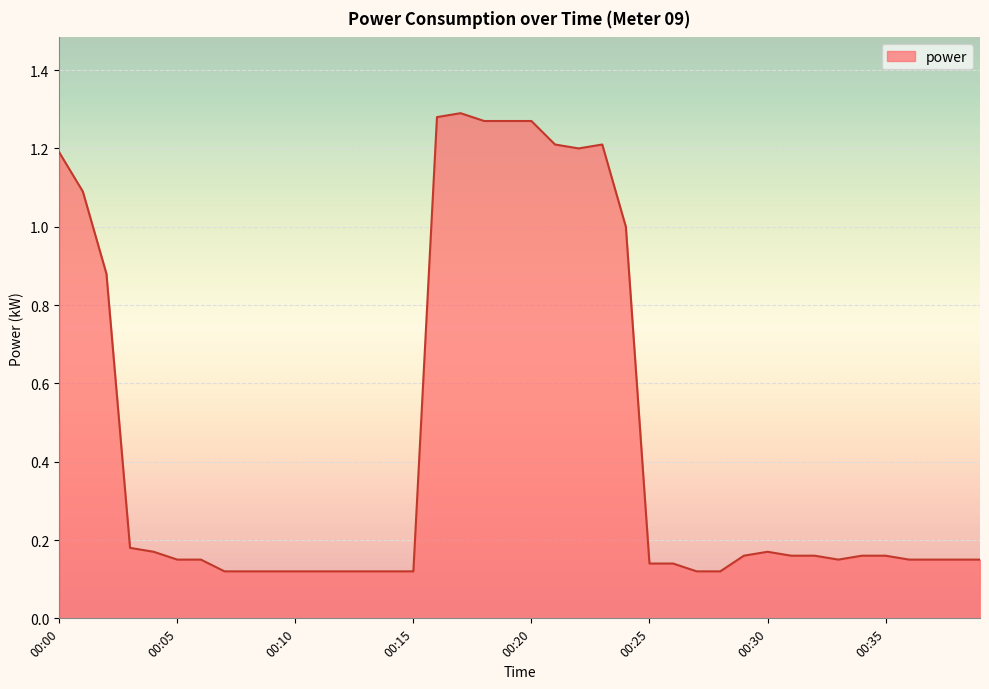

What is the difference between the maximum and minimum values?

1.2